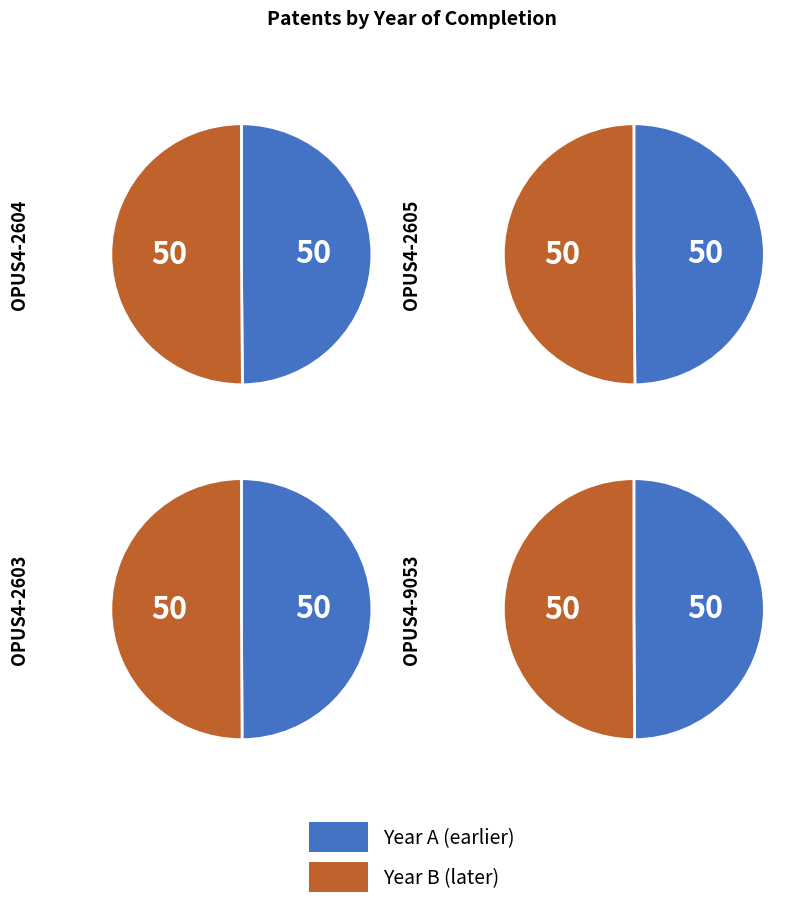

True or false: OPUS4-2605 accounts for 50% of the total.

True